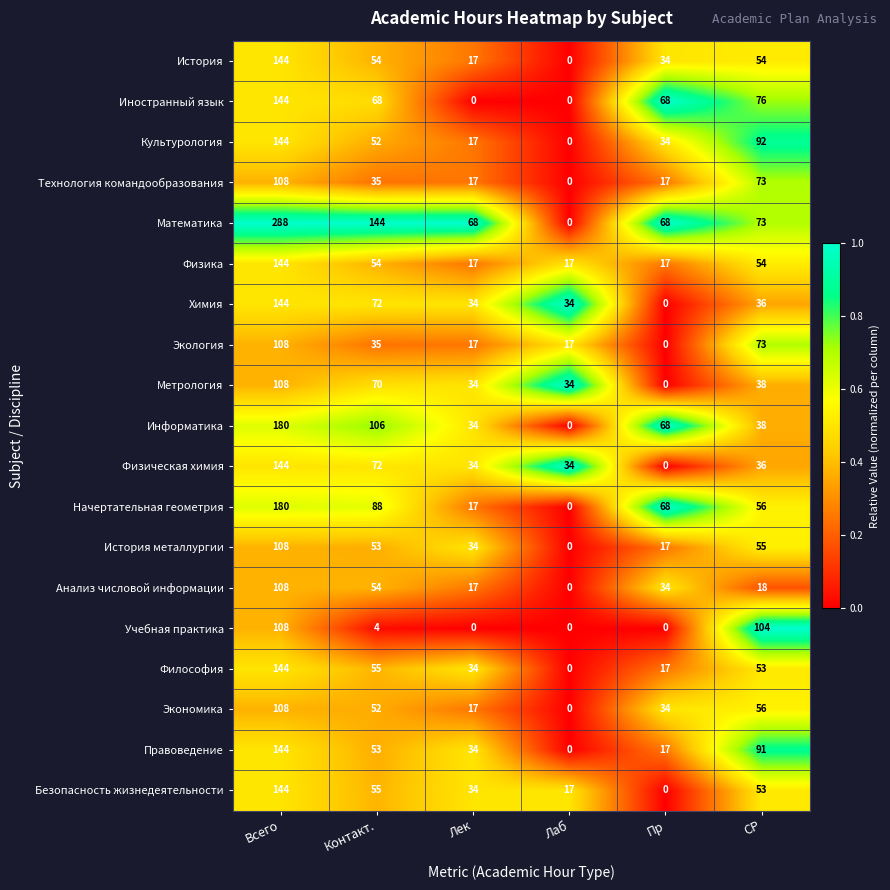

What is the sum of the Безопасность жизнедеятельности values at Контакт. and СР?

108